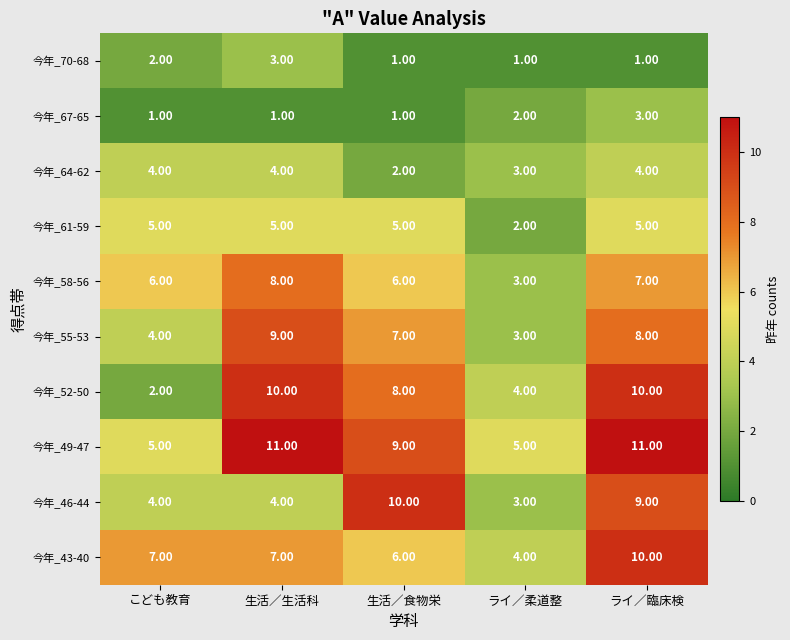

What is the total value across all series at こども教育?

40